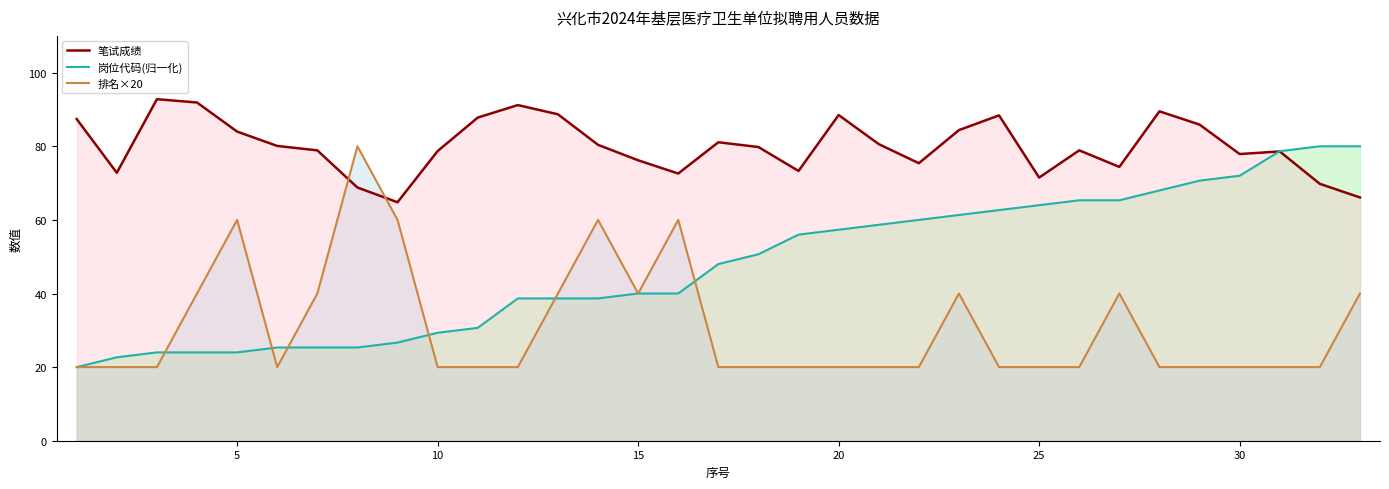

What is the smallest value displayed?

20.0